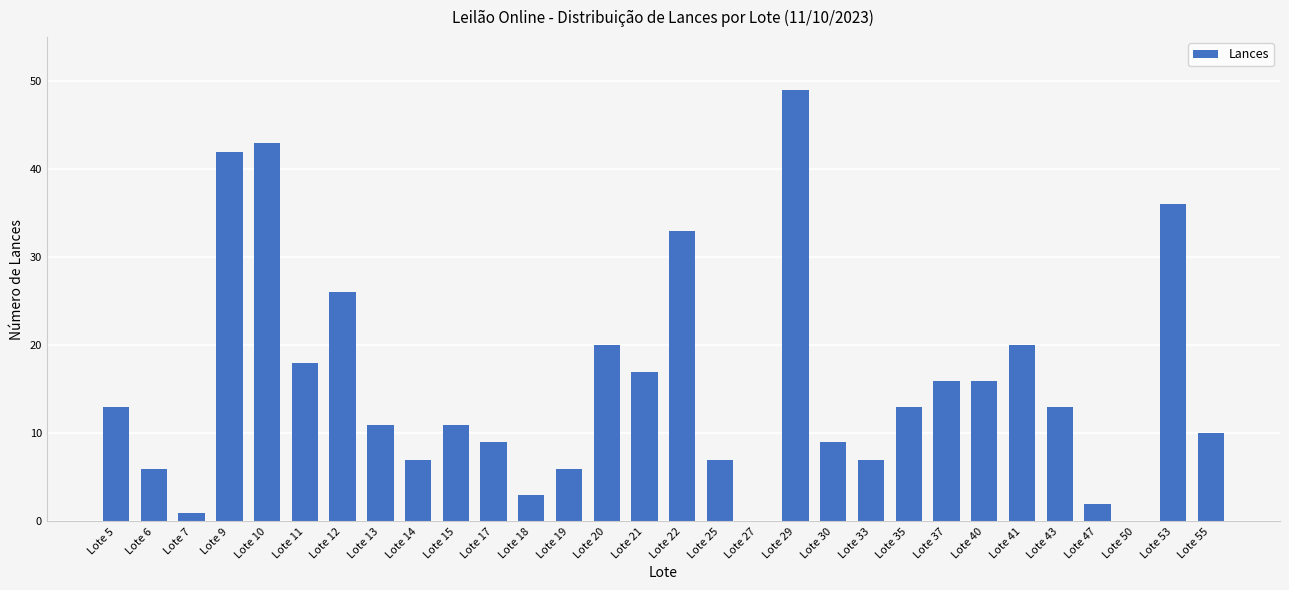

At which category does the chart reach its peak across all series?

Lote 29